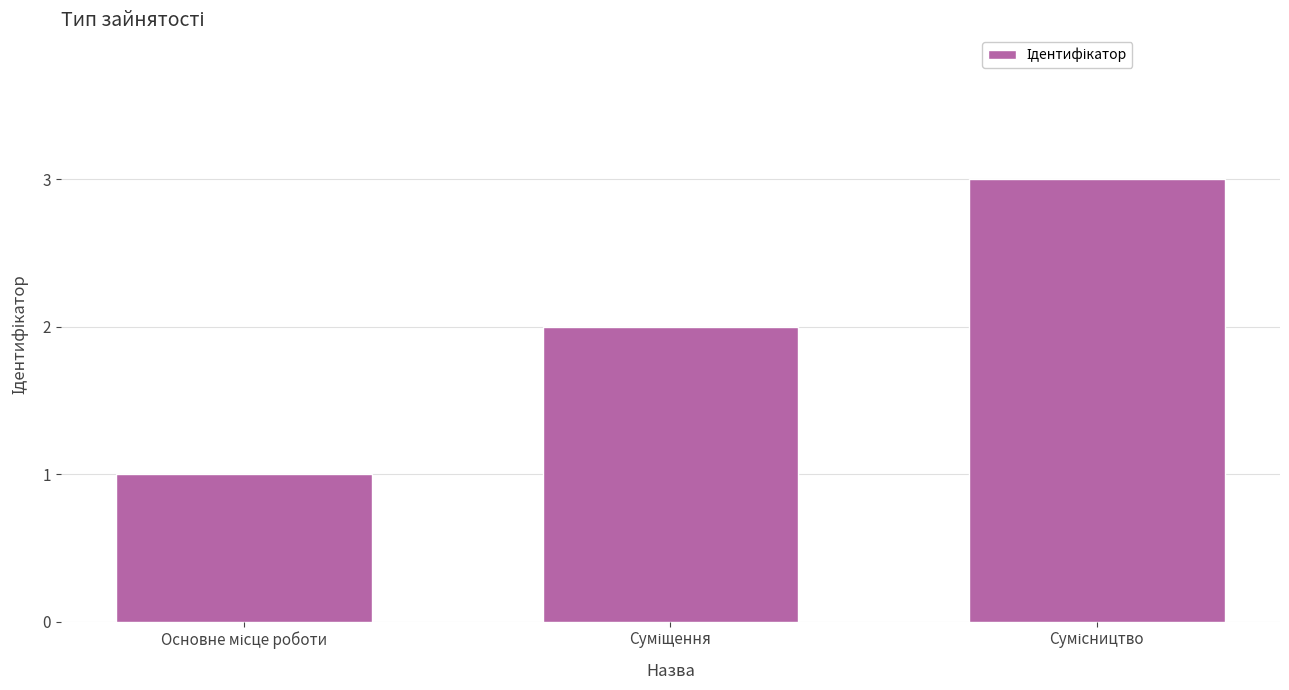

How many series are shown in this chart?

1